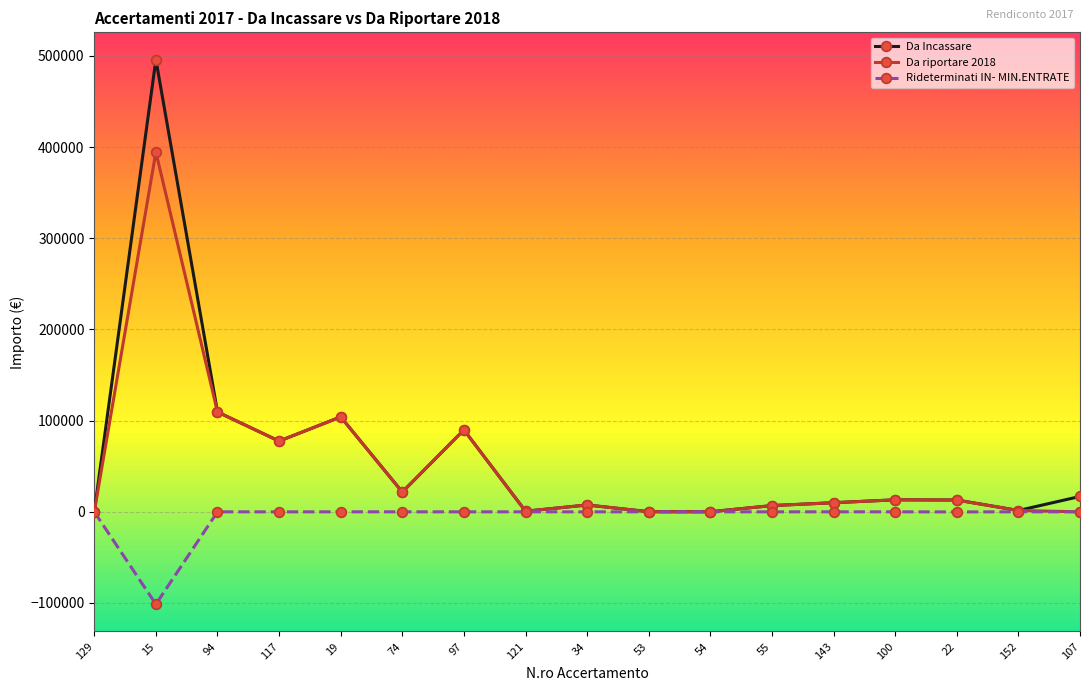

Where is the first local minimum for Da Incassare?

117